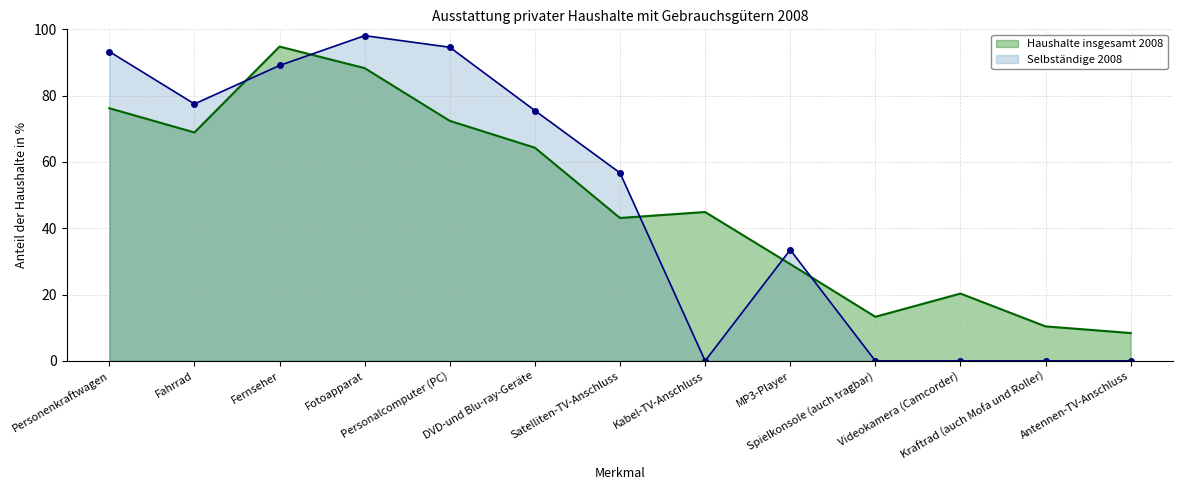

What is the spread (max minus min) of values at MP3-Player?

4.3